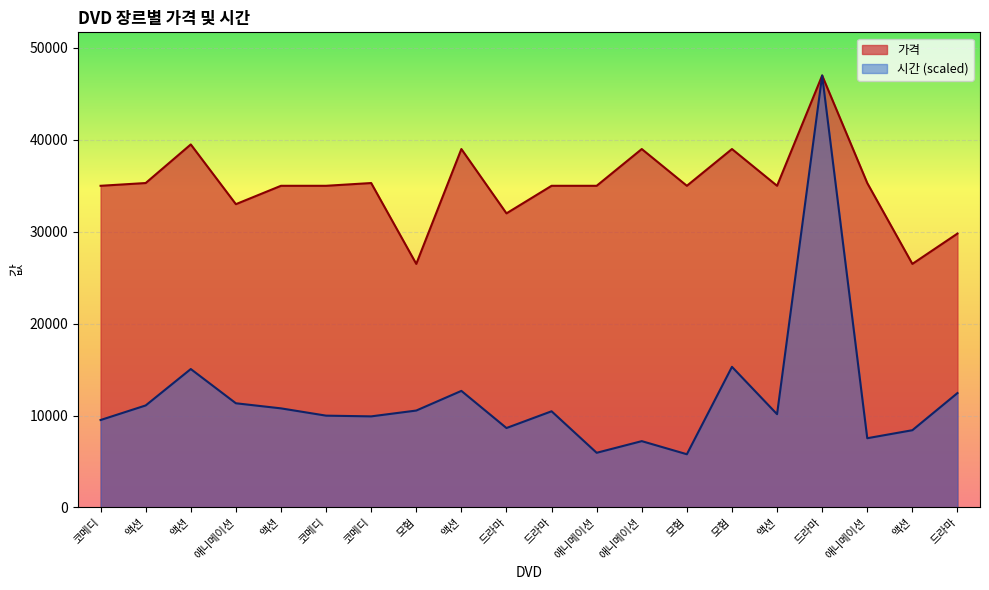

The value of 가격 at 애니메이션 is 69827.5. True or false?

False